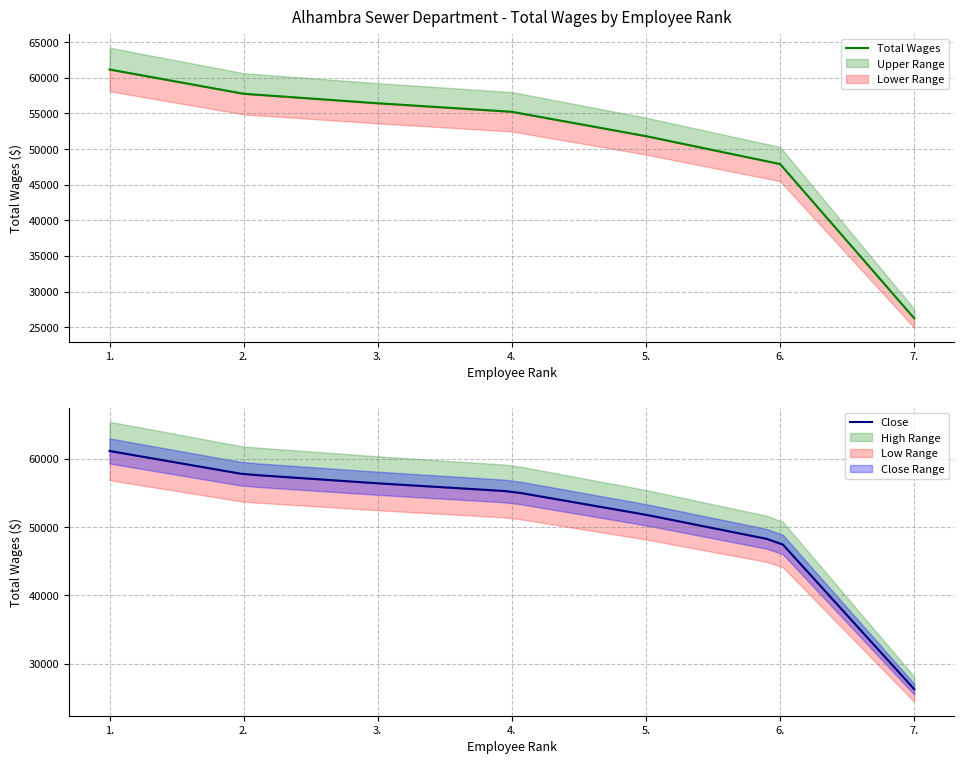

At which category does the chart reach its peak across all series?

1.